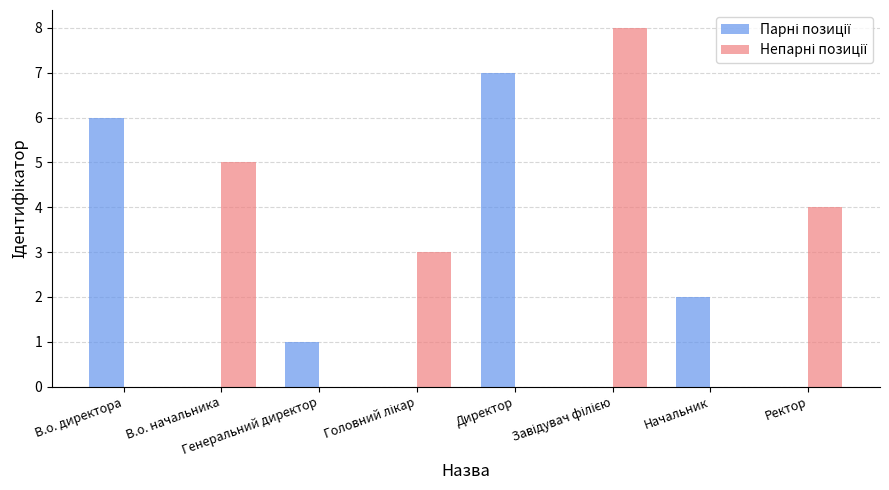

What position from the right is Директор?

4